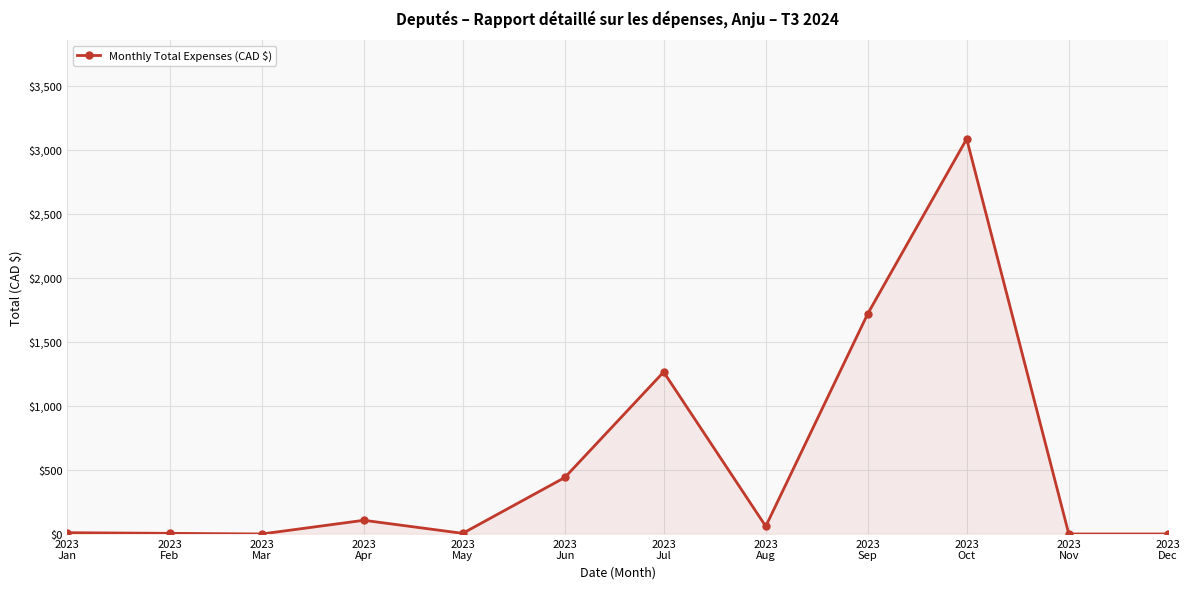

What is the difference between the maximum and second lowest values?

3085.4